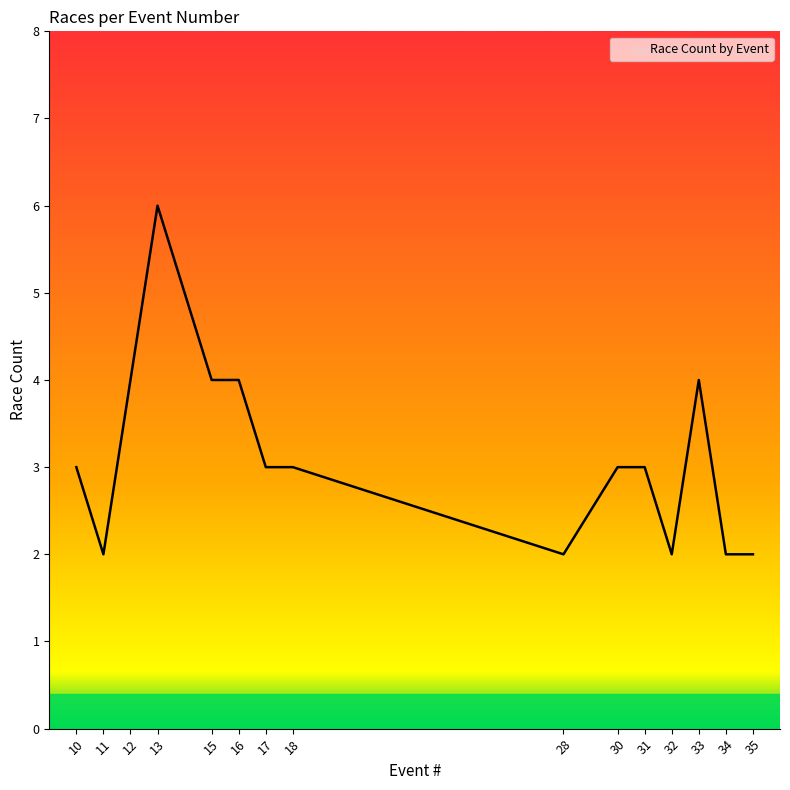

Reading left to right, what are all the values shown in this chart?

3	2	4	6	4	4	3	3	2	3	3	2	4	2	2